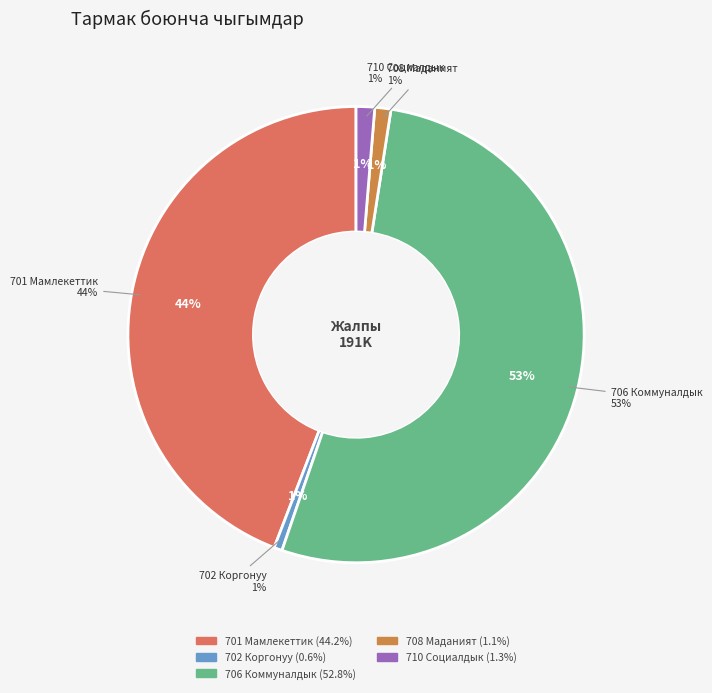

Which has a higher value, 706 Коммуналдык
кызмат тармагы or 710 Социалдык
коргоо тармагы?

706 Коммуналдык
кызмат тармагы